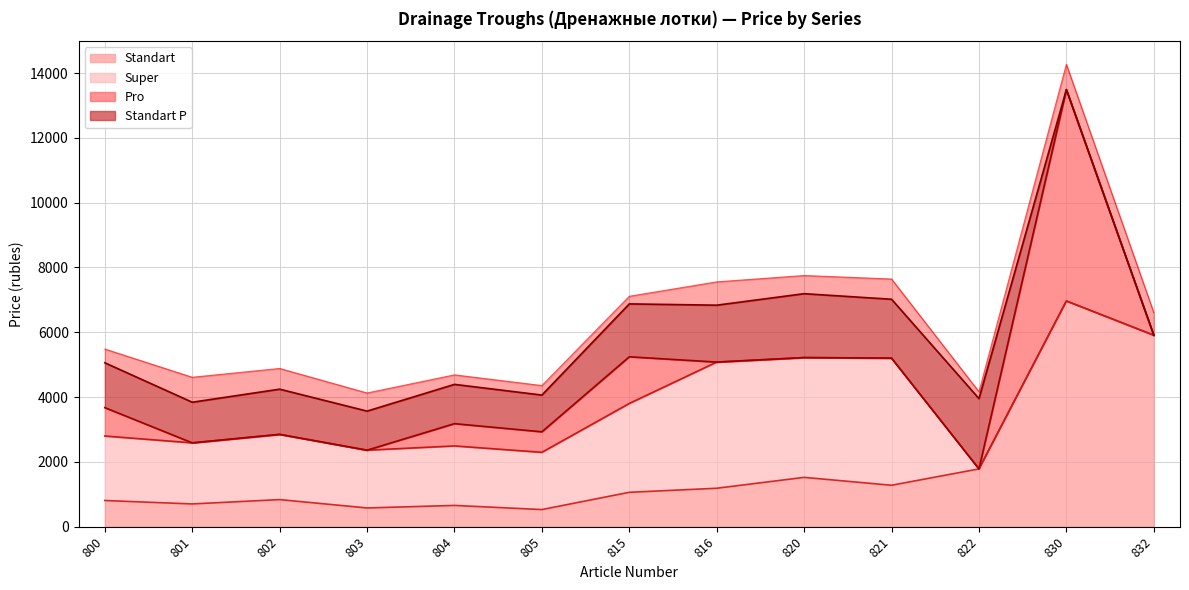

True or false: Pro has more than 0 points higher than both neighbors.

True